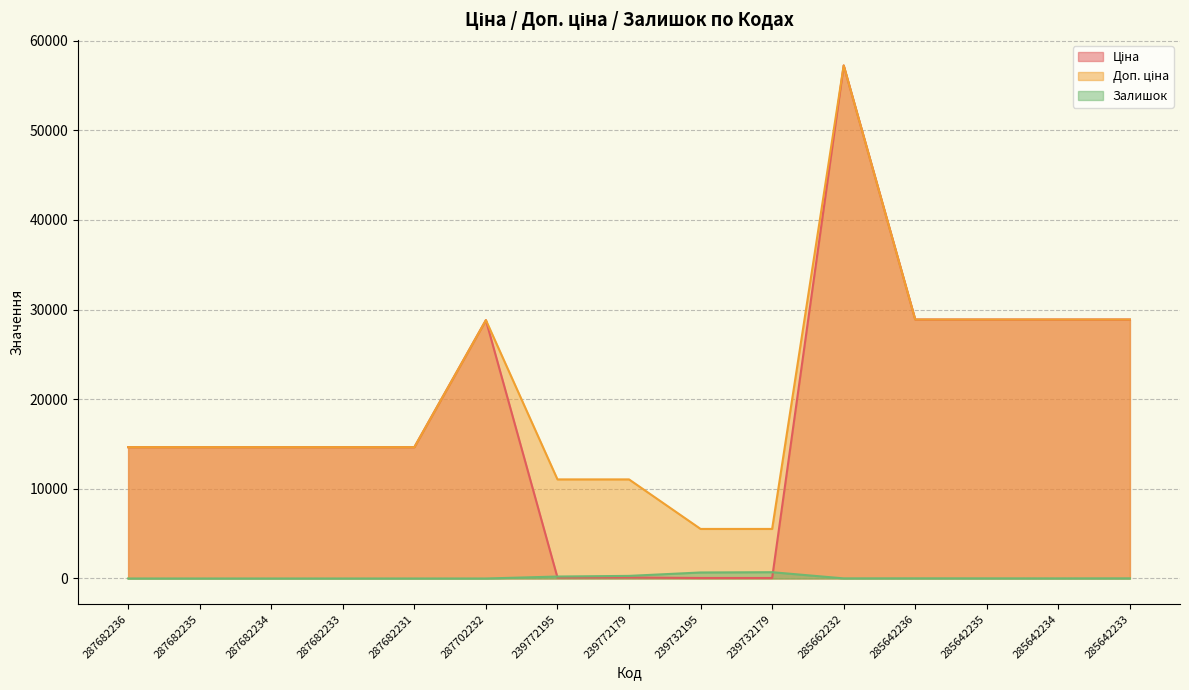

At which category does Залишок reach its first local peak?

239732179